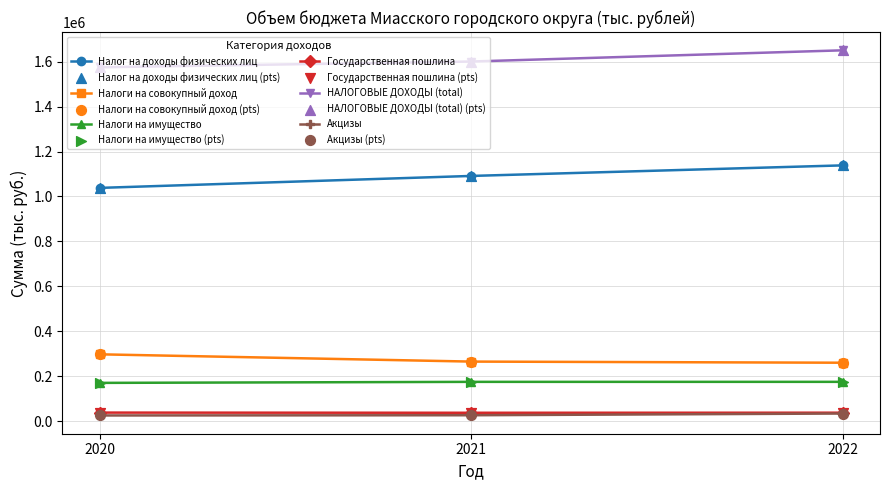

What is the total value across all series at 2021?

3199906.2